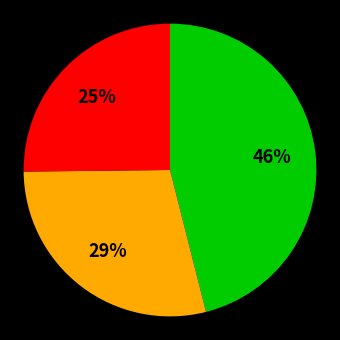

Is there any slice that represents more than half of the pie?

No